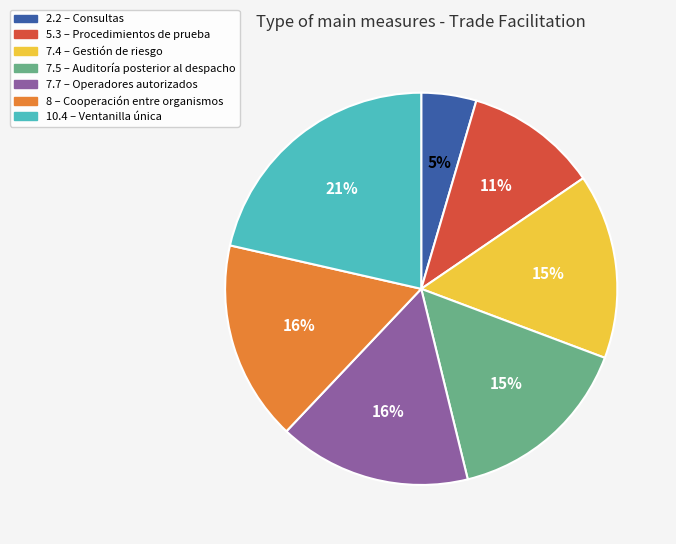

Which has a higher value, 10.4 or 7.4?

10.4